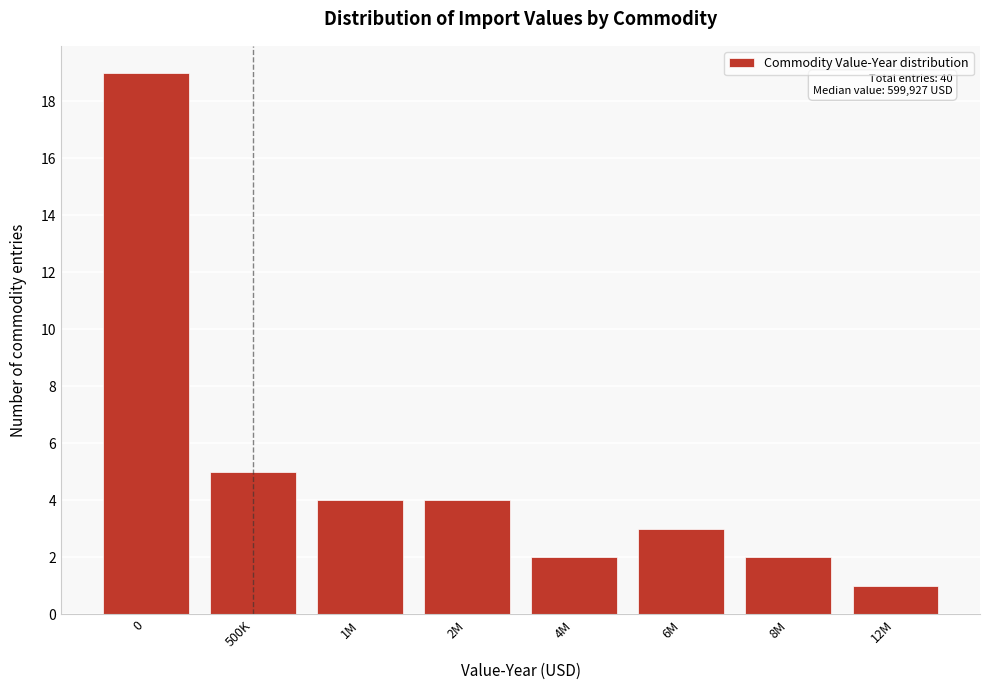

Reading left to right, list all the values displayed in this chart.

0=19	500K=5	1M=4	2M=4	4M=2	6M=3	8M=2	12M=1